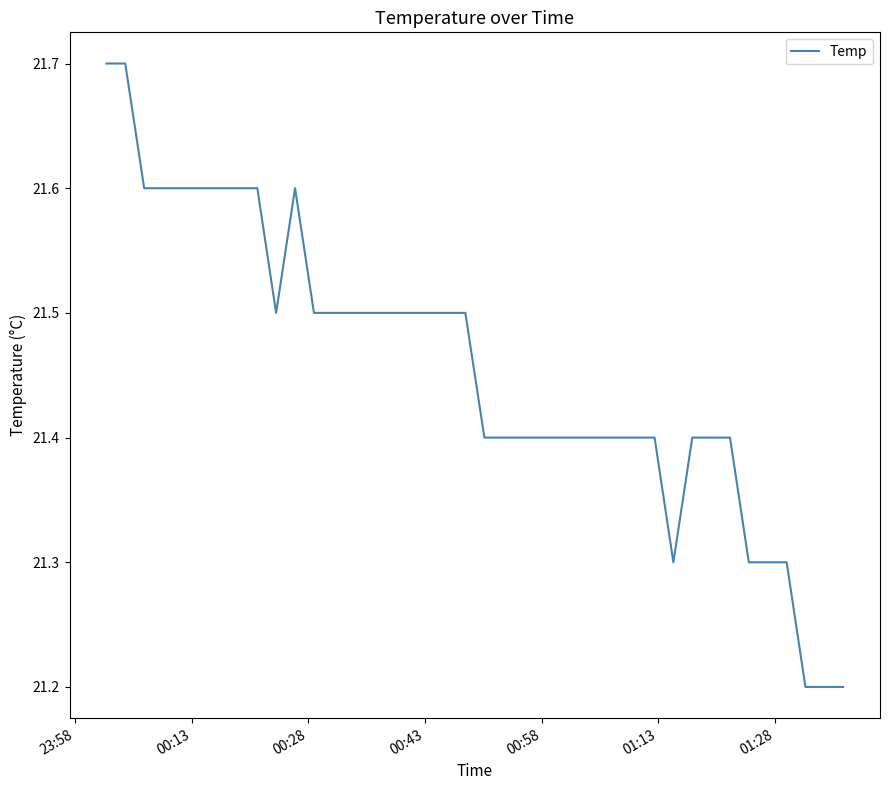

Is this an area chart (filled region under the line)?

No